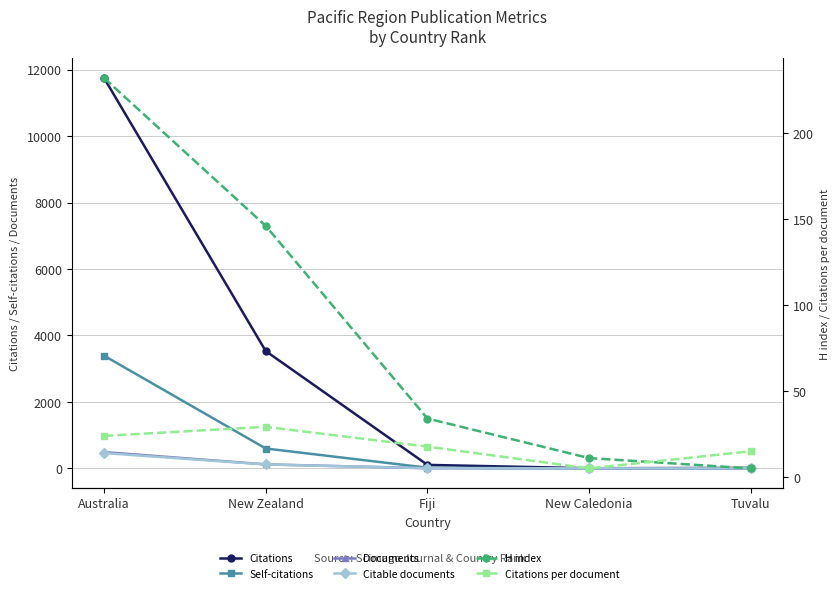

Is this an area chart (filled region under the line)?

No